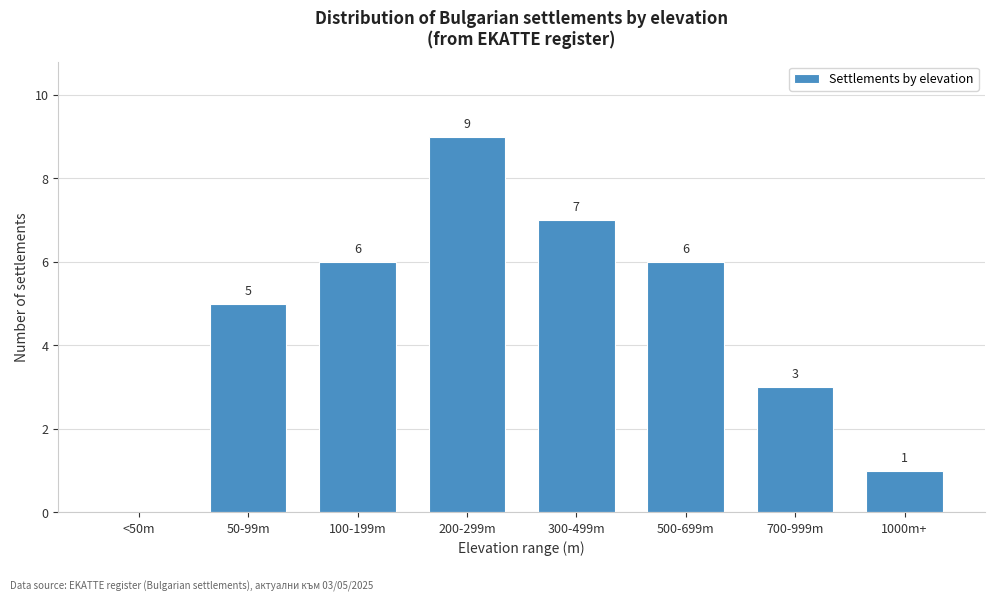

Reading left to right, transcribe all the data shown in this chart.

<50m=0	50-99m=5	100-199m=6	200-299m=9	300-499m=7	500-699m=6	700-999m=3	1000m+=1